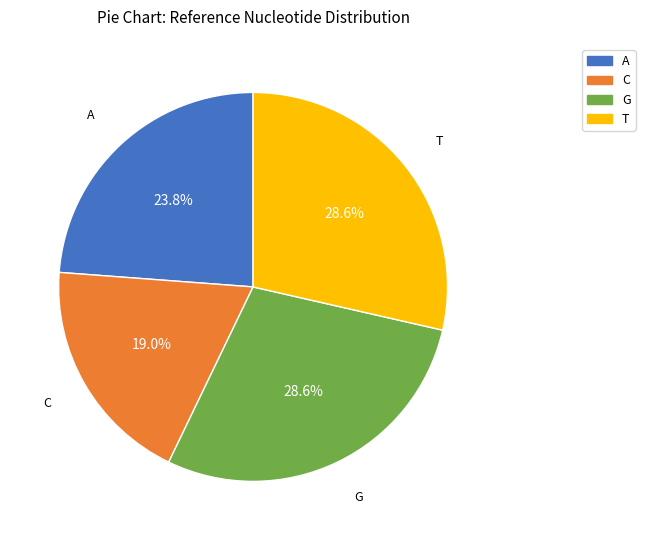

Does any single category account for the majority?

No